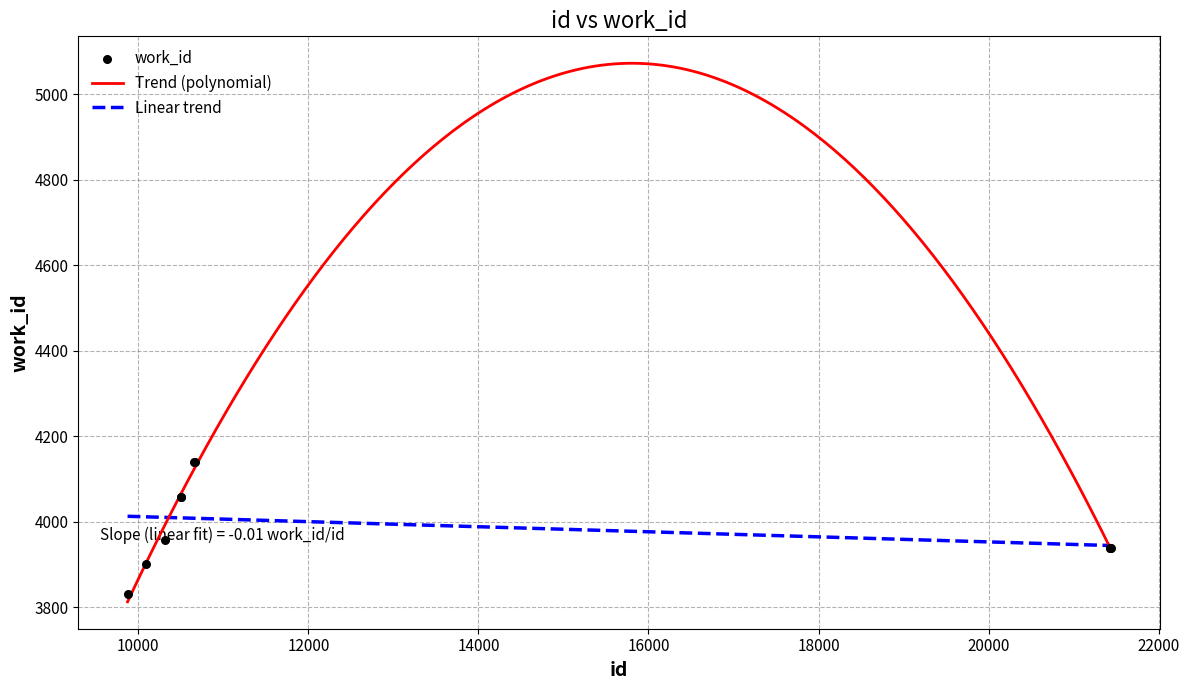

Between 10501 and 21435, which is larger?

10501